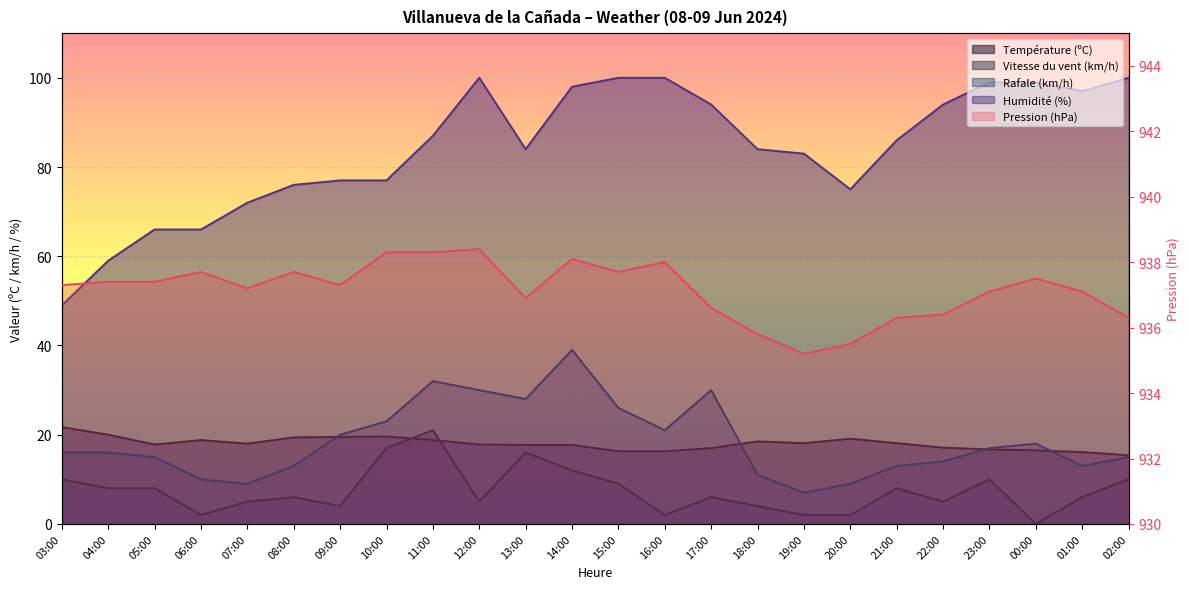

Which series has the widest spread of values?

Humidité (%)